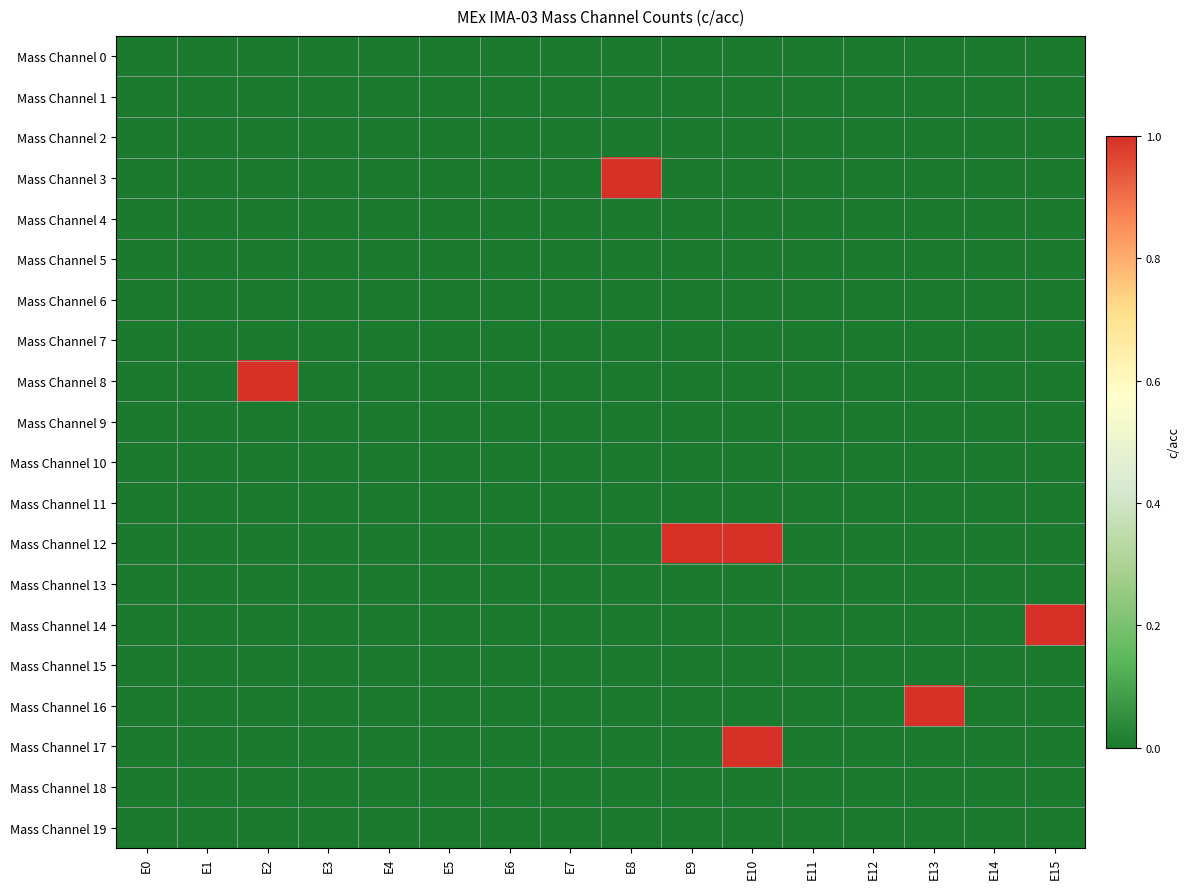

At E0, list the series in order from largest to smallest.

Mass Channel 0, Mass Channel 1, Mass Channel 2, Mass Channel 3, Mass Channel 4, Mass Channel 5, Mass Channel 6, Mass Channel 7, Mass Channel 8, Mass Channel 9, Mass Channel 10, Mass Channel 11, Mass Channel 12, Mass Channel 13, Mass Channel 14, Mass Channel 15, Mass Channel 16, Mass Channel 17, Mass Channel 18, Mass Channel 19